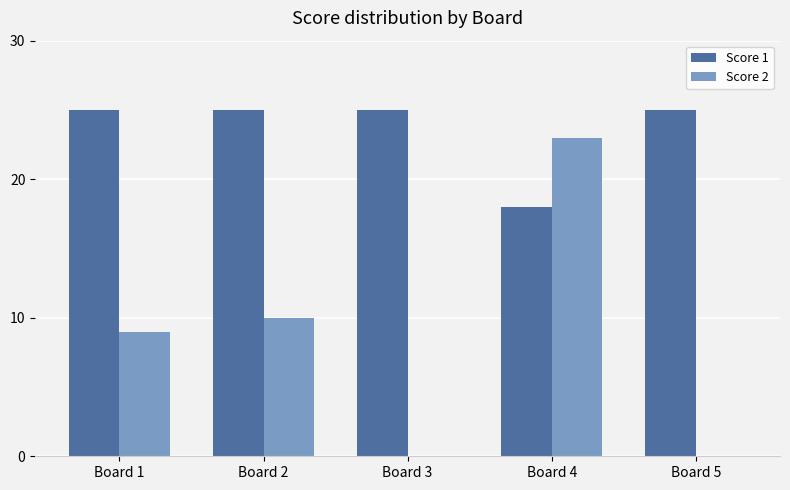

Reading right to left, list all the values displayed in this chart.

Score 1: Board 5=25	Board 4=18	Board 3=25	Board 2=25	Board 1=25
Score 2: Board 5=0	Board 4=23	Board 3=0	Board 2=10	Board 1=9